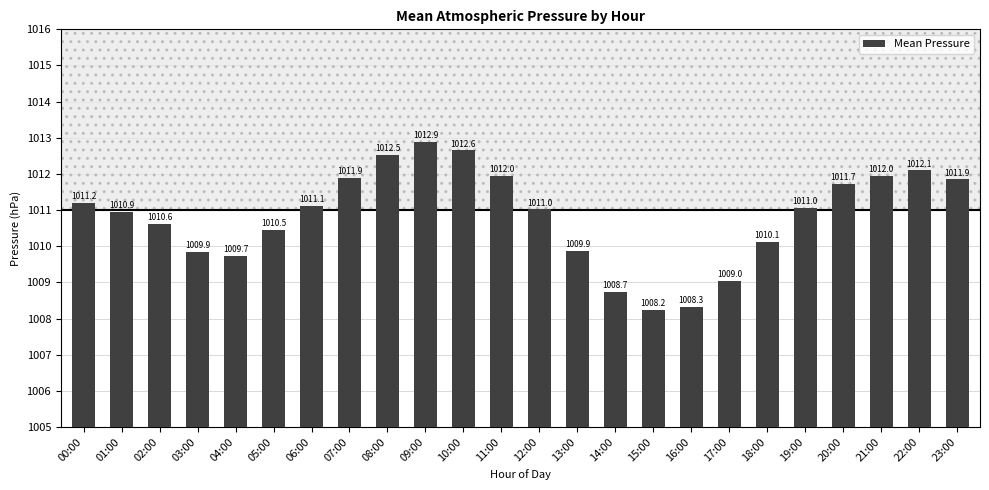

What is the label of the 21st bar from the left?

20:00